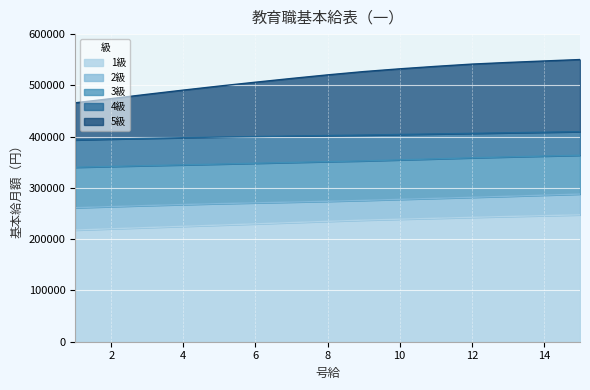

True or false: 5級 and 2級 cross at least once.

False